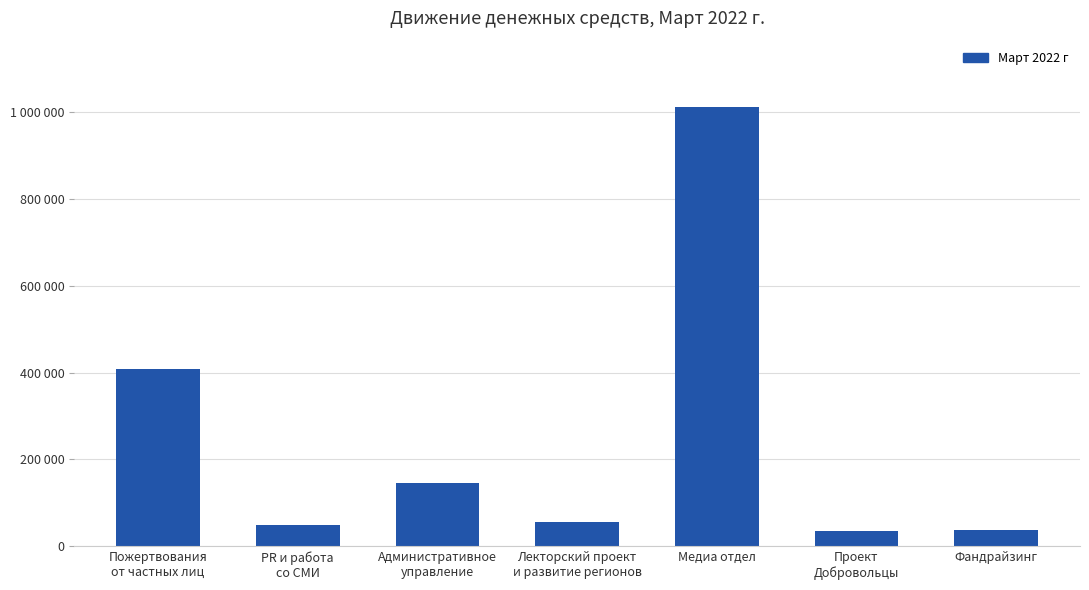

Does the chart contain any negative values?

No